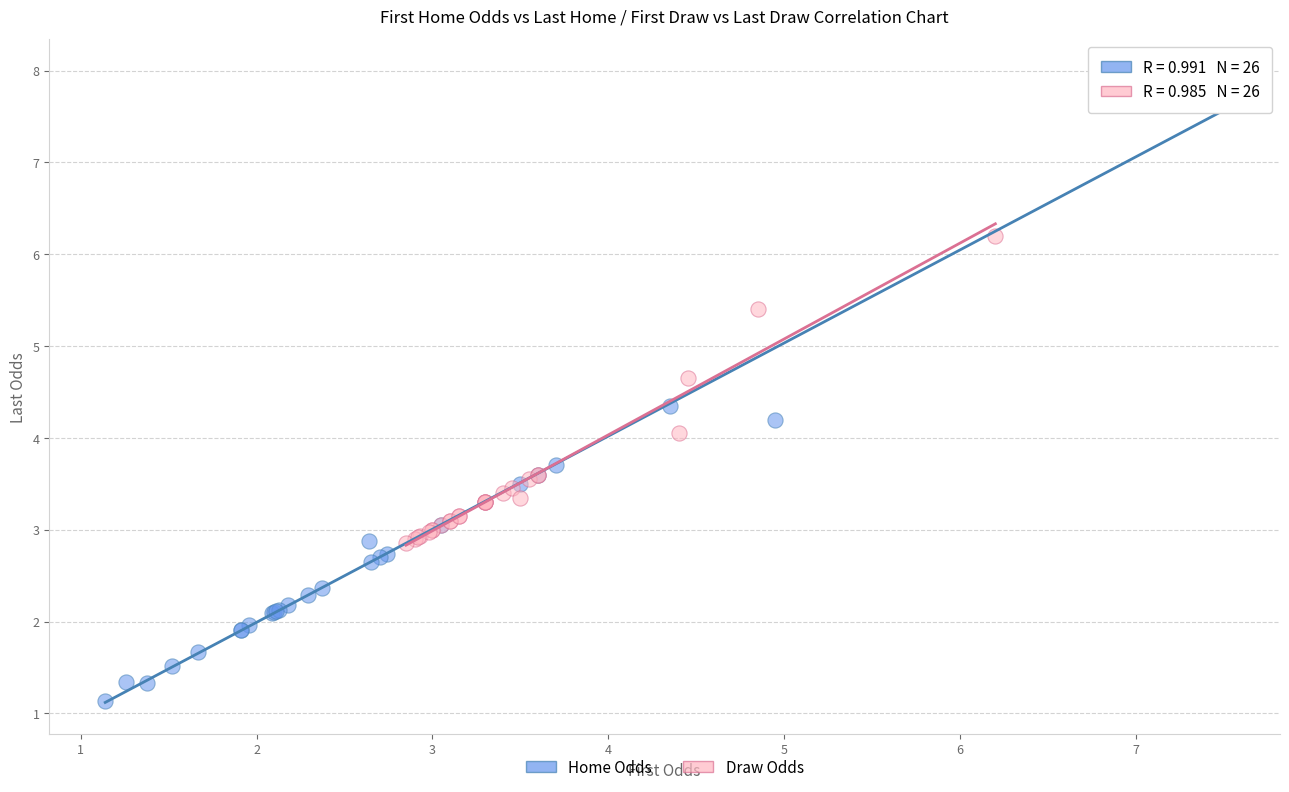

Which series contains the lowest Y value?

Home Odds